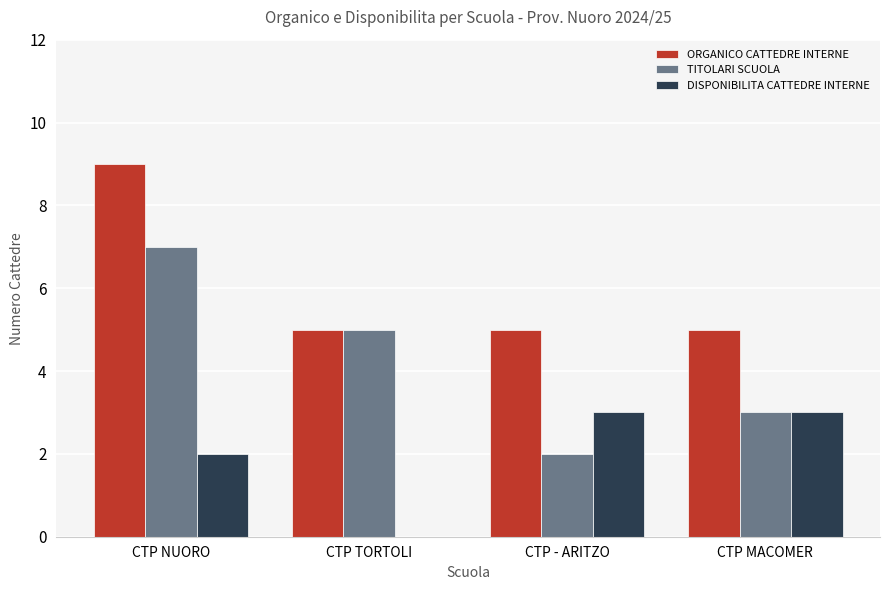

Count the TITOLARI SCUOLA values in the range 3 to 7.

3